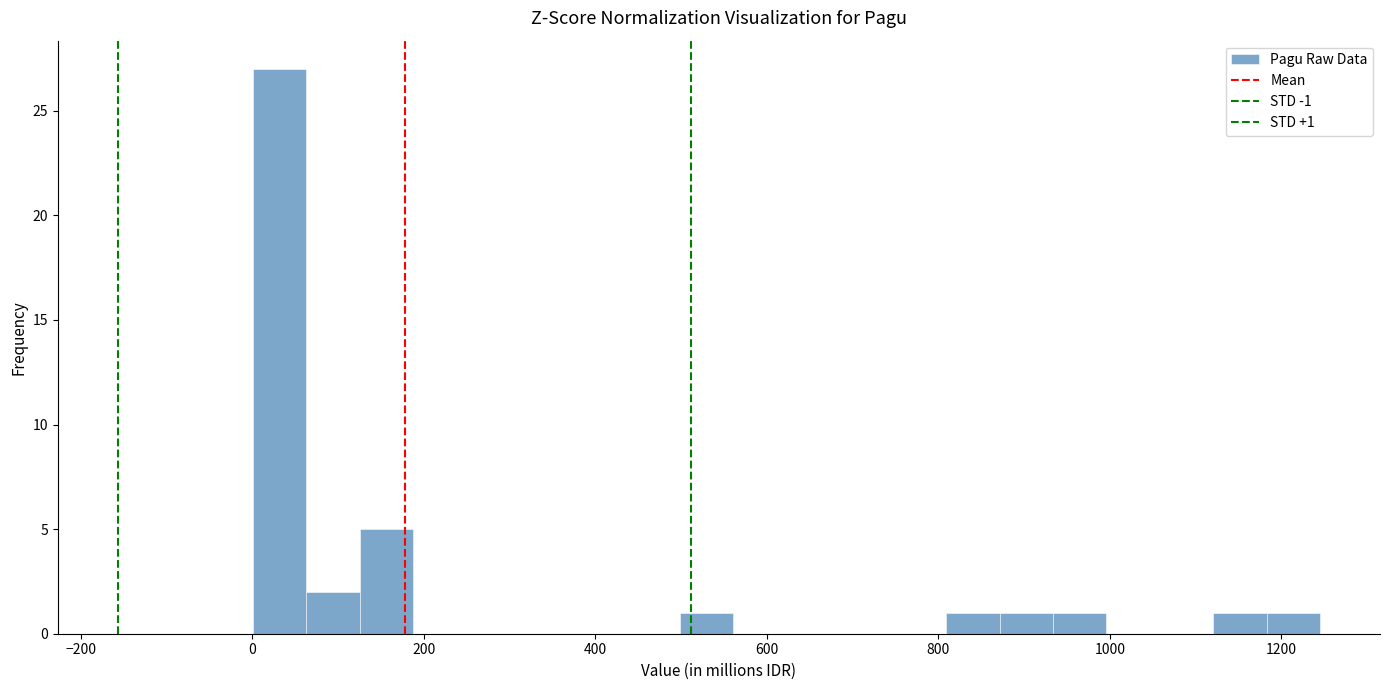

Read against the x-axis, roughly where is the centre of the tallest bar?

40